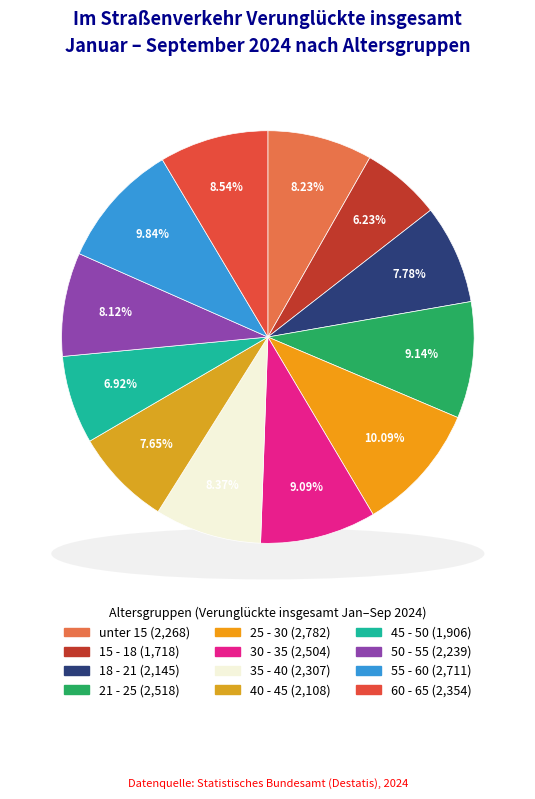

What portion of the pie excludes 18 - 21?

92.2%